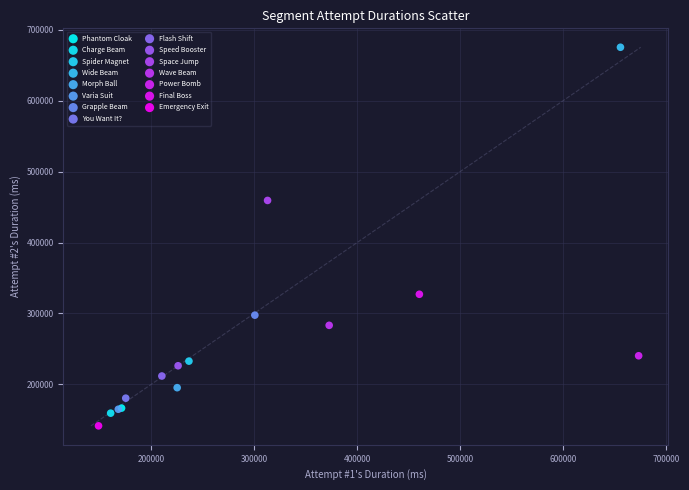

Which series contains the highest Y value?

Wide Beam